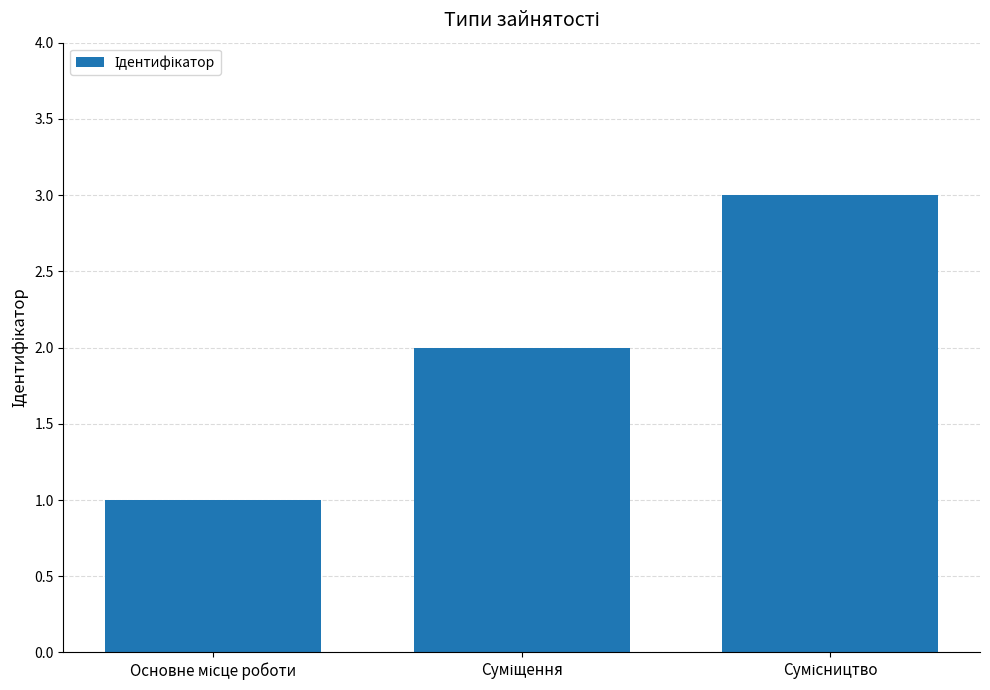

What is the greatest value displayed?

3